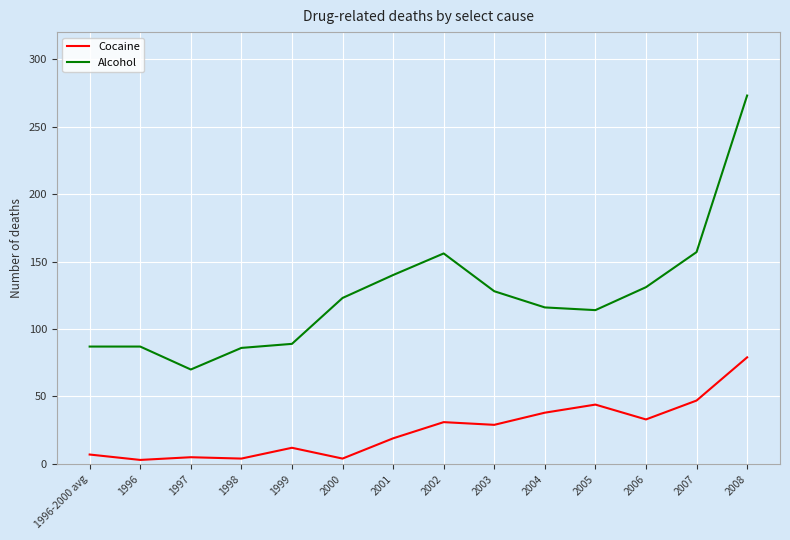

What is the difference between the maximum and minimum values in the Cocaine series?

76